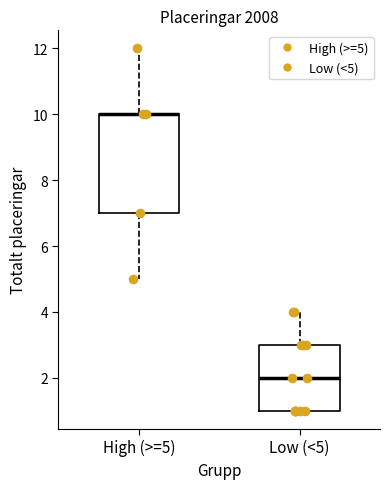

Which box is the tallest, from its lower edge to its upper edge?

High (>=5)